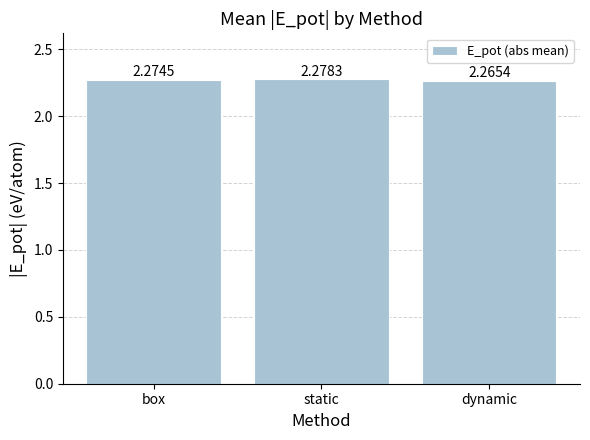

Does the chart contain any negative values?

No